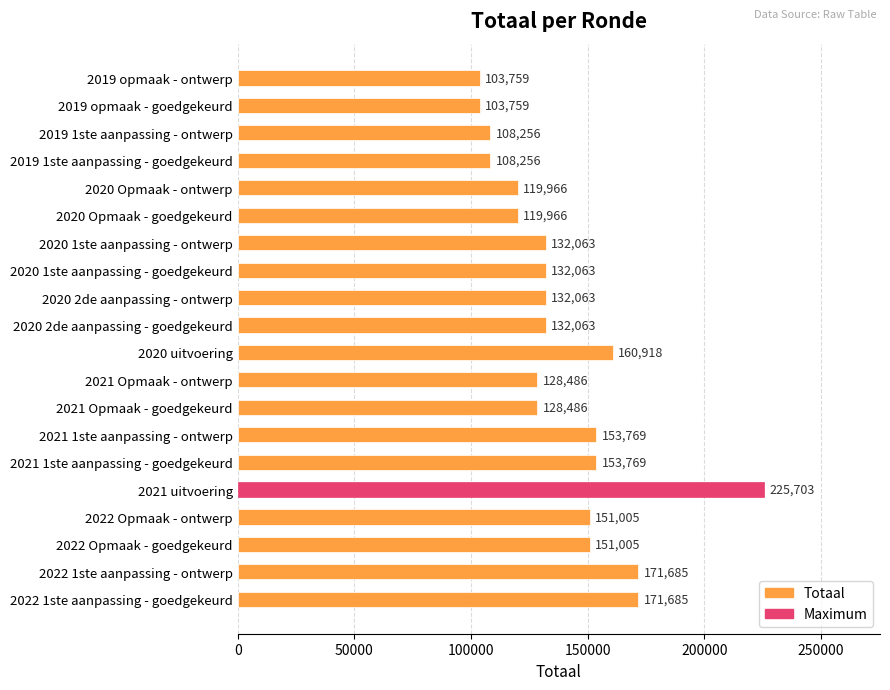

Which label corresponds to the largest value in the chart?

2021 uitvoering